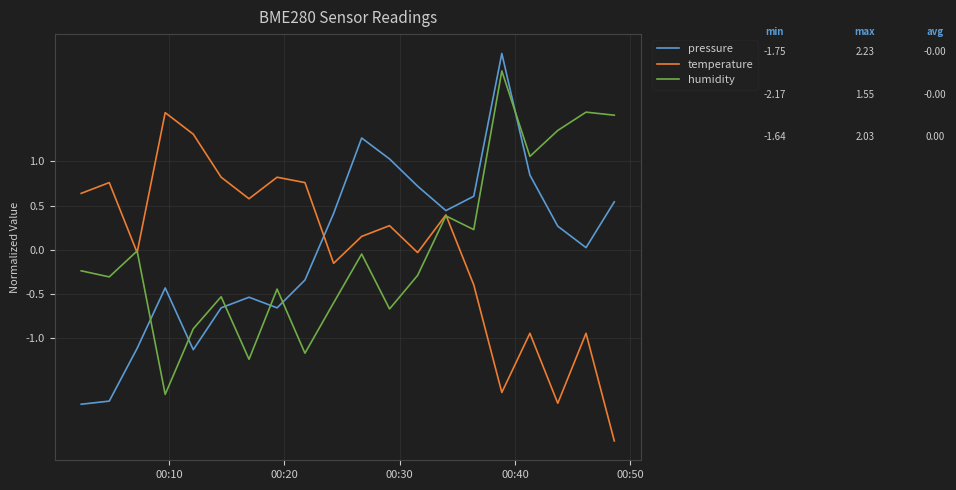

Which series ends up on top after the final intersection of humidity and pressure?

humidity